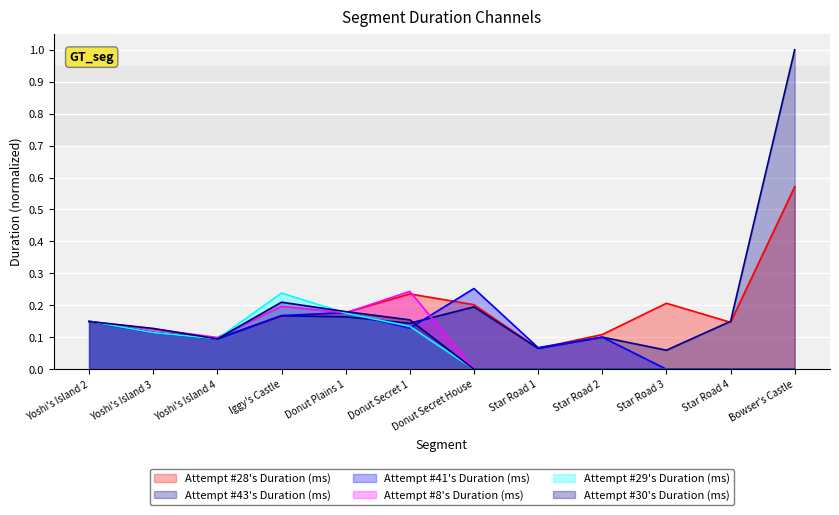

True or false: Attempt #29's Duration (ms) has more than 0 interior local peaks.

True